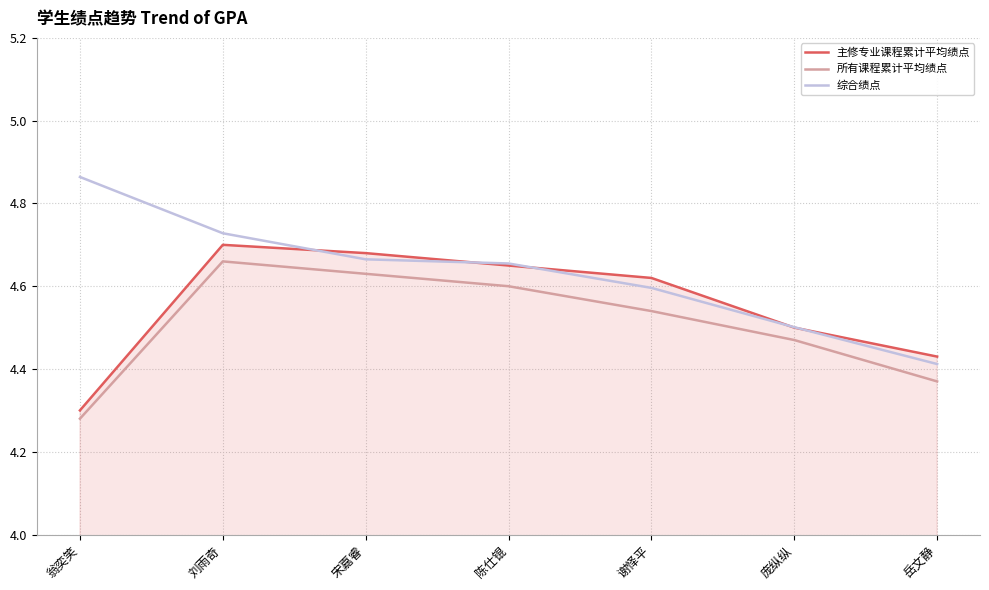

What position from the left is 谢怿平?

5